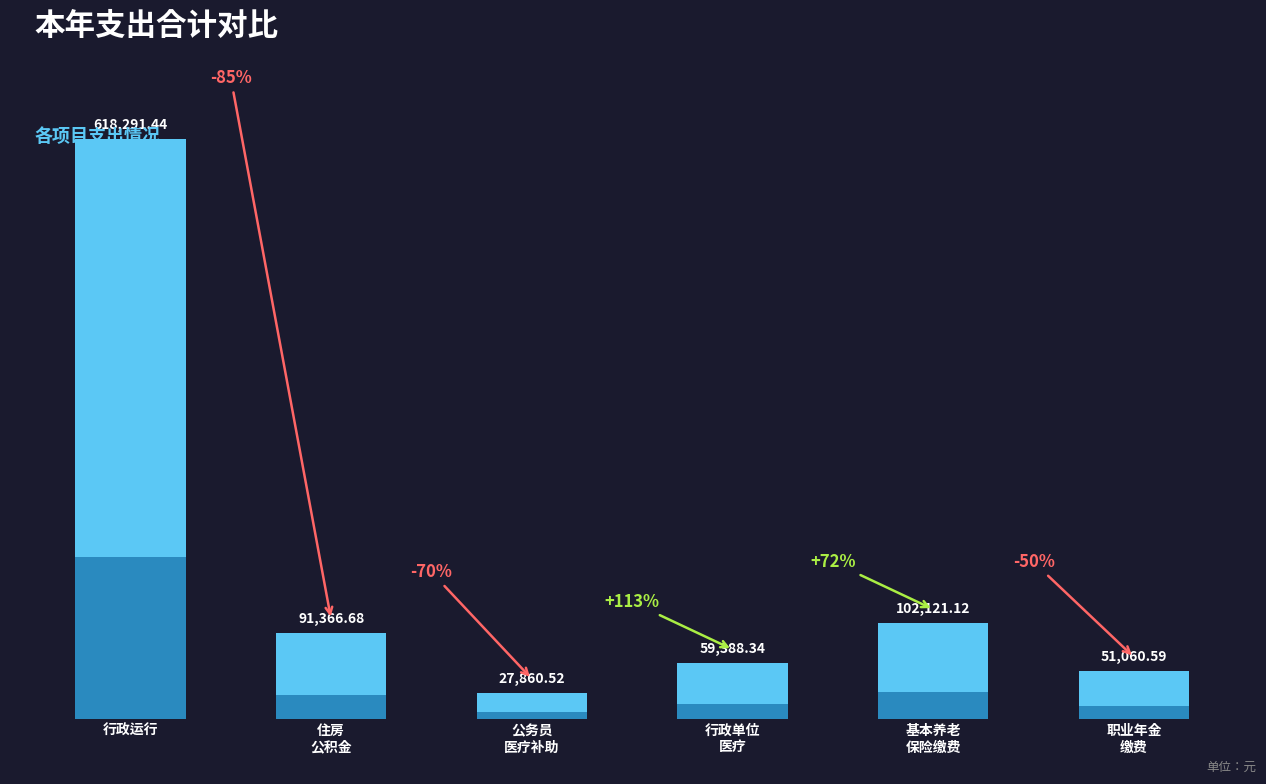

Where does the data first go above 91366?

行政运行